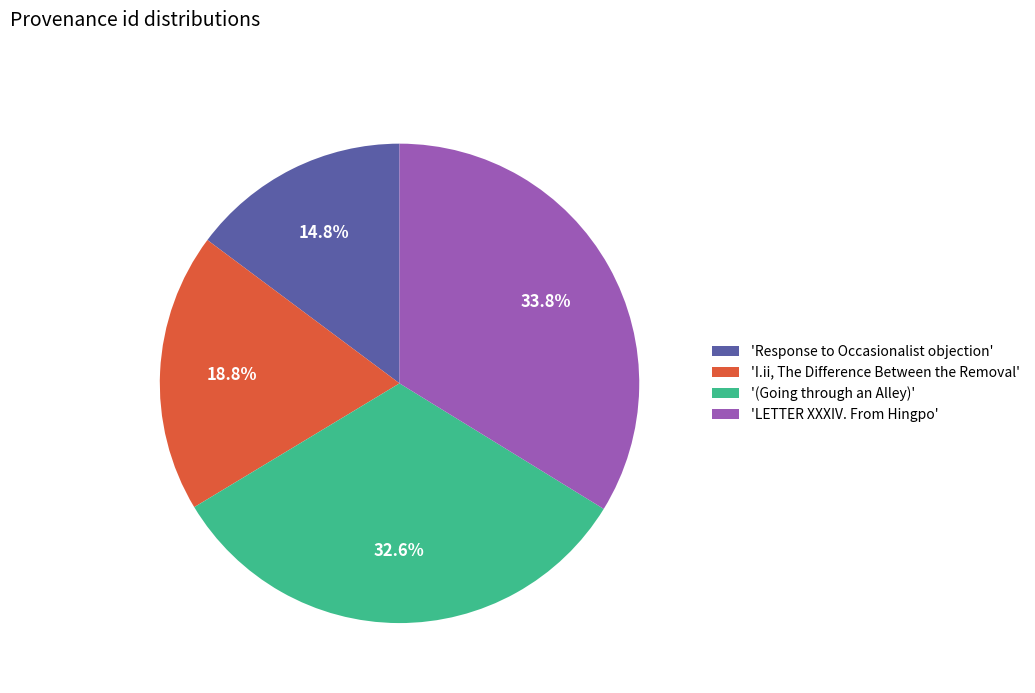

Which category has the biggest portion of the pie?

'LETTER XXXIV. From Hingpo'